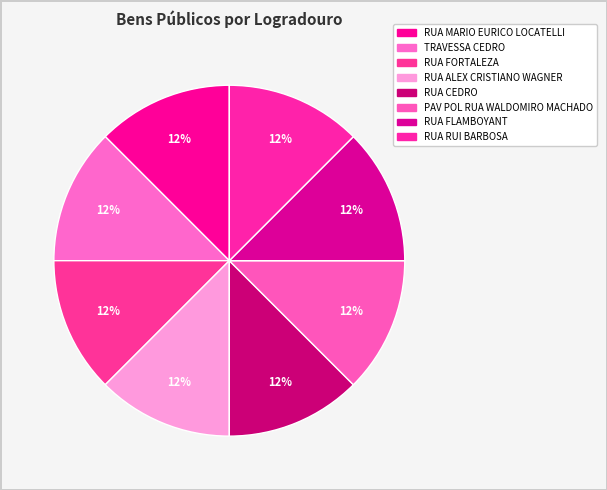

How many slices are in this pie chart?

8